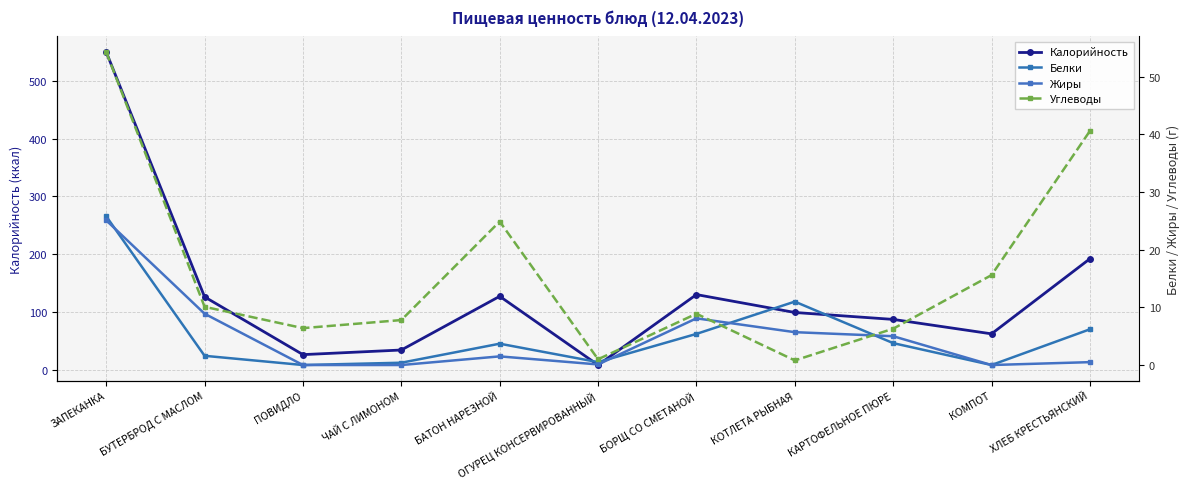

At how many categories does at least one series exceed 211?

1